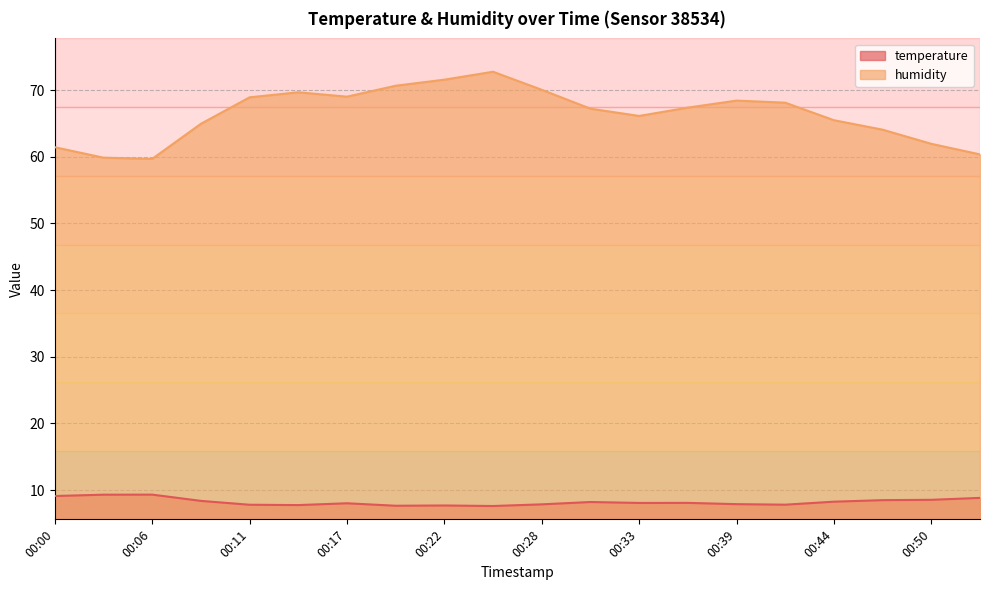

What is the smallest value displayed?

7.6